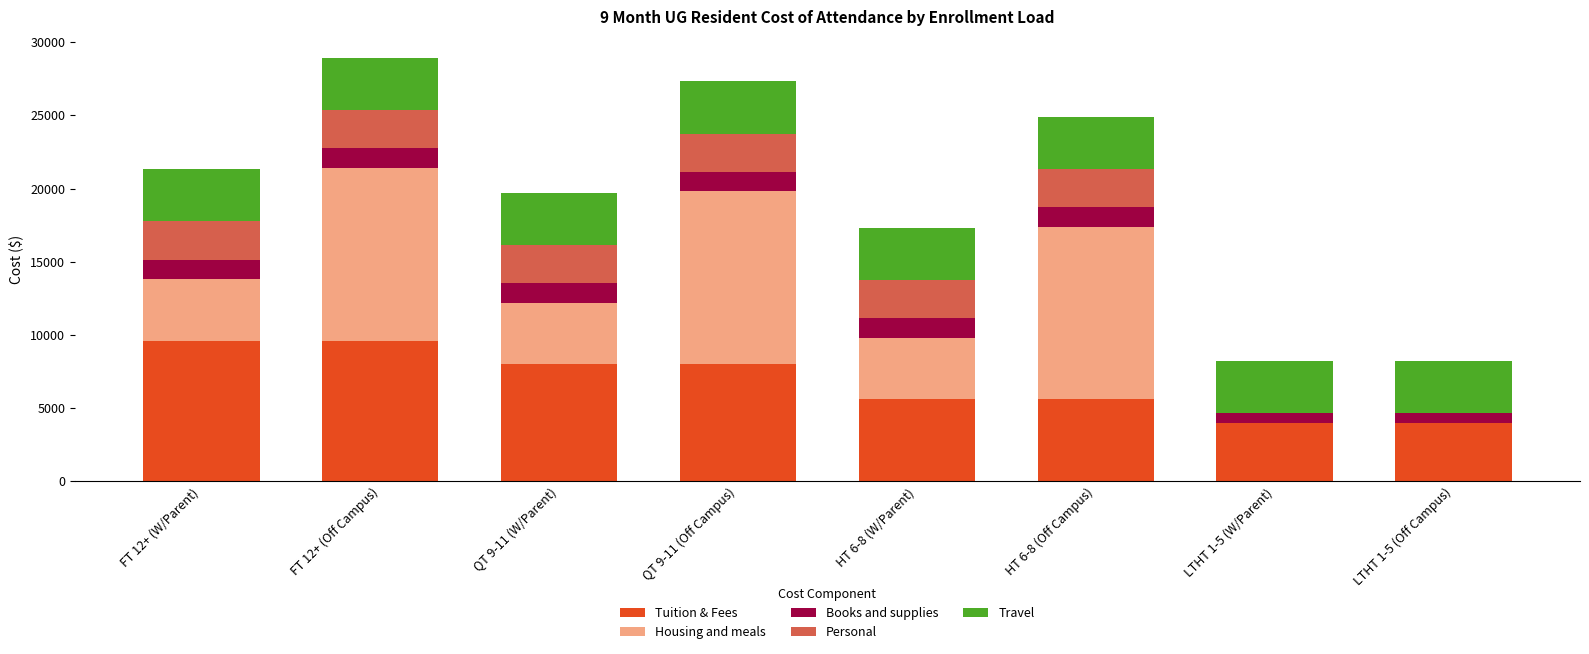

What is the value of the Tuition & Fees bar at the 3rd from the left?

8000.0